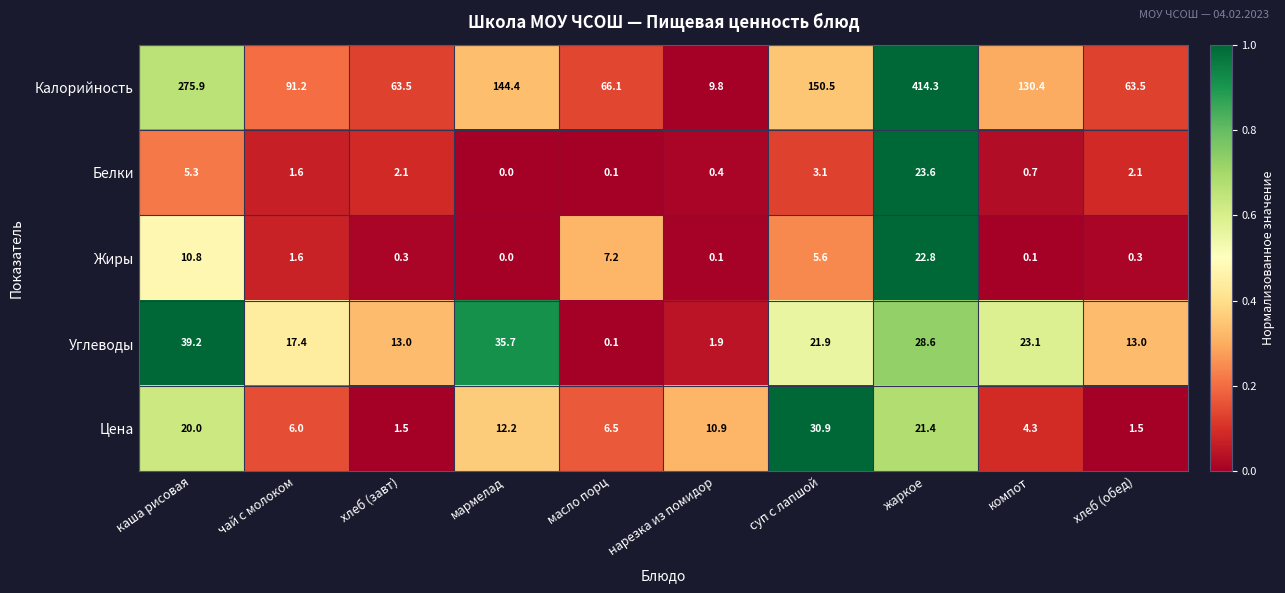

What is the difference between the maximum and minimum values in the Белки series?

23.6